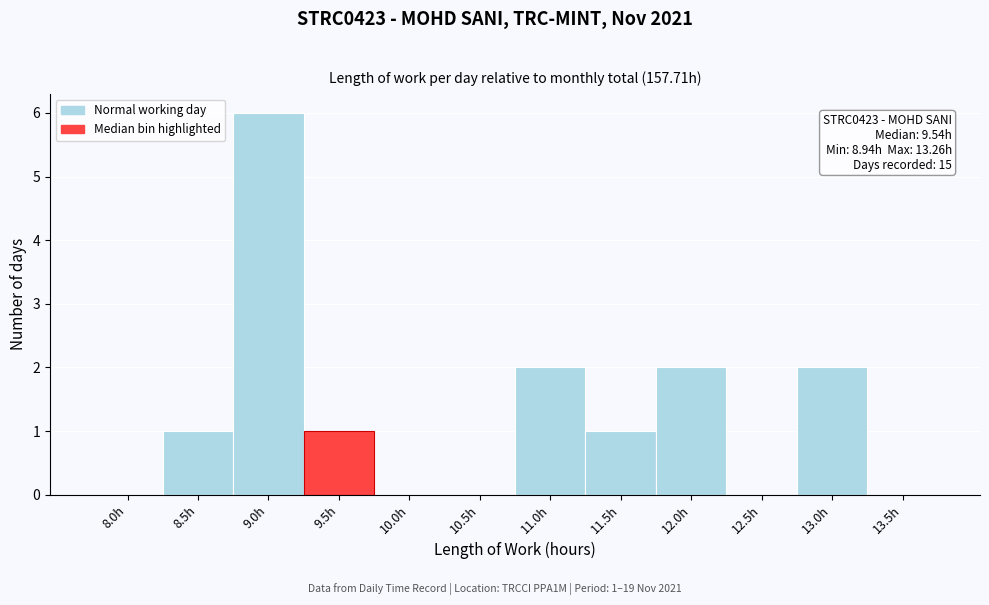

Reading right to left, what are all the values shown in this chart?

13.5h=0	13.0h=2	12.5h=0	12.0h=2	11.5h=1	11.0h=2	10.5h=0	10.0h=0	9.5h=1	9.0h=6	8.5h=1	8.0h=0